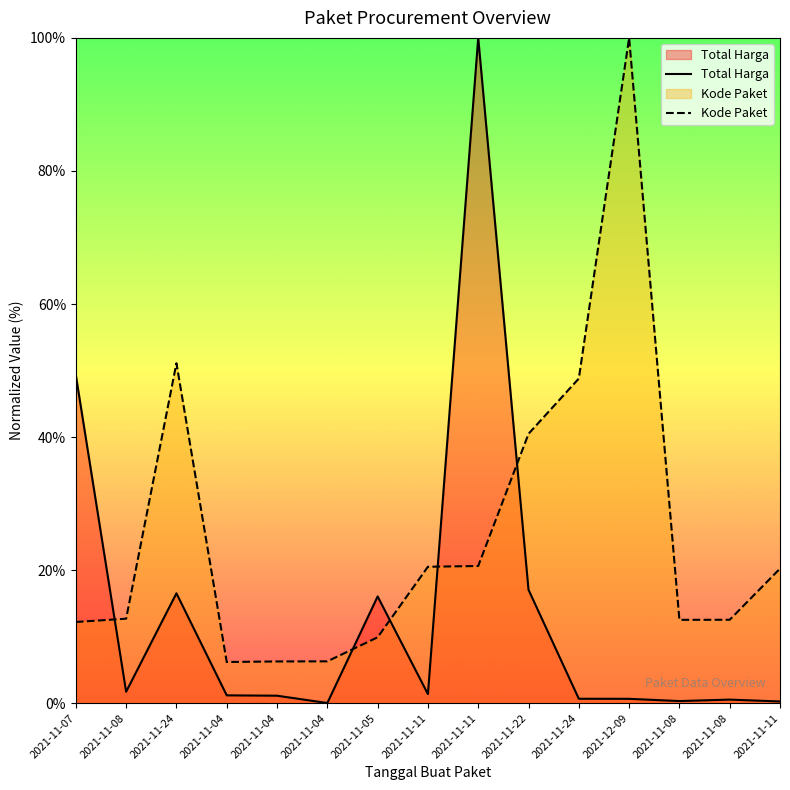

Between which two adjacent categories do Total Harga and Kode Paket first intersect?

2021-11-07 and 2021-11-08